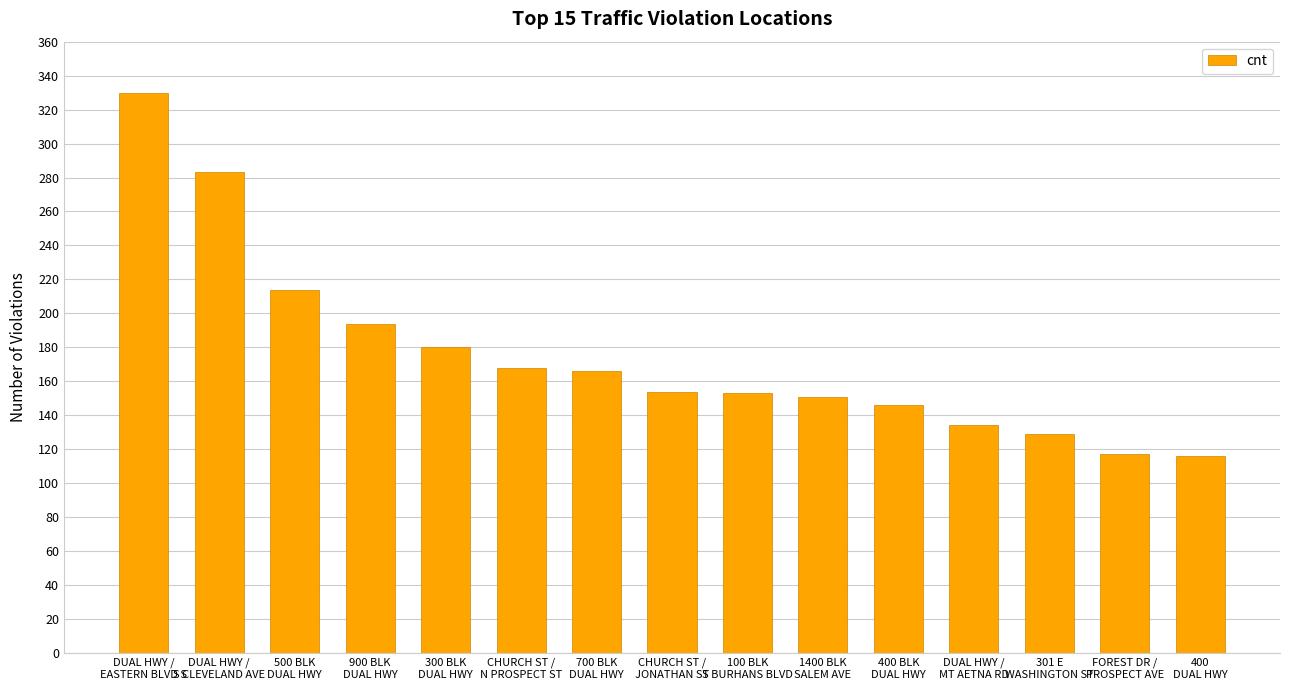

What is the sum of the values at CHURCH ST /
N PROSPECT ST and 700 BLK
DUAL HWY?

334